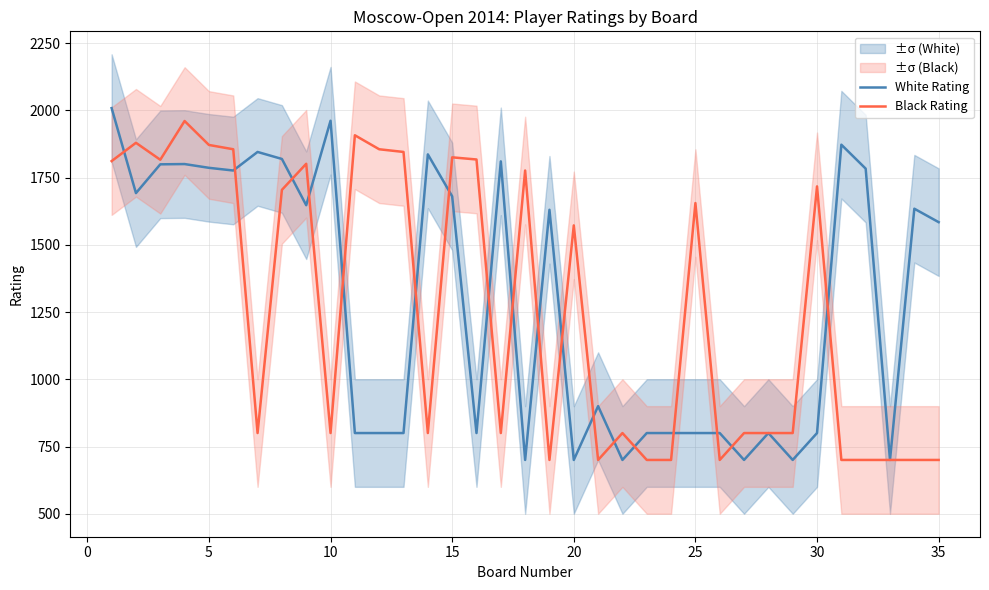

True or false: Black Rating and White Rating intersect in this chart.

True